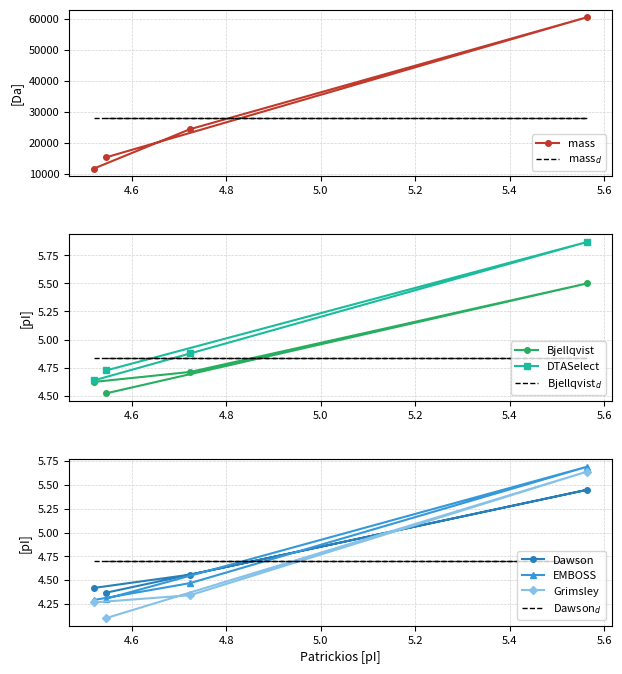

The value of Bjellqvist at A0A4P8W423 is 2.6. True or false?

False